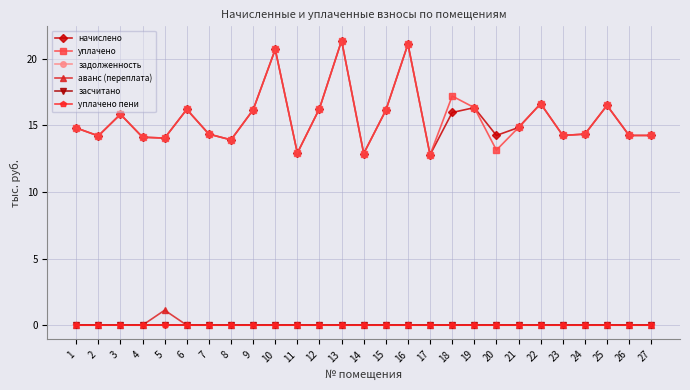

True or false: аванс (переплата) and уплачено пени cross at least once.

False